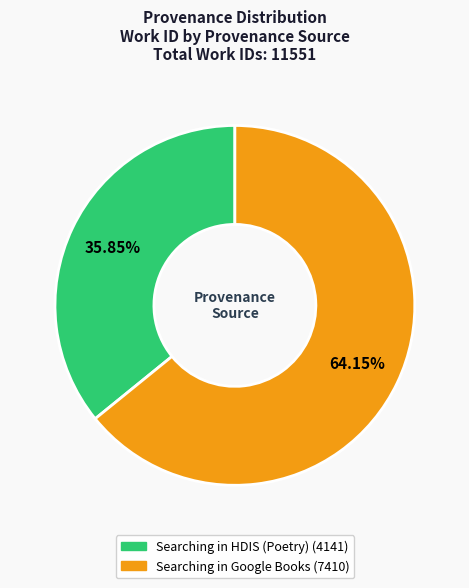

Is Searching in HDIS (Poetry) the majority of the pie?

No